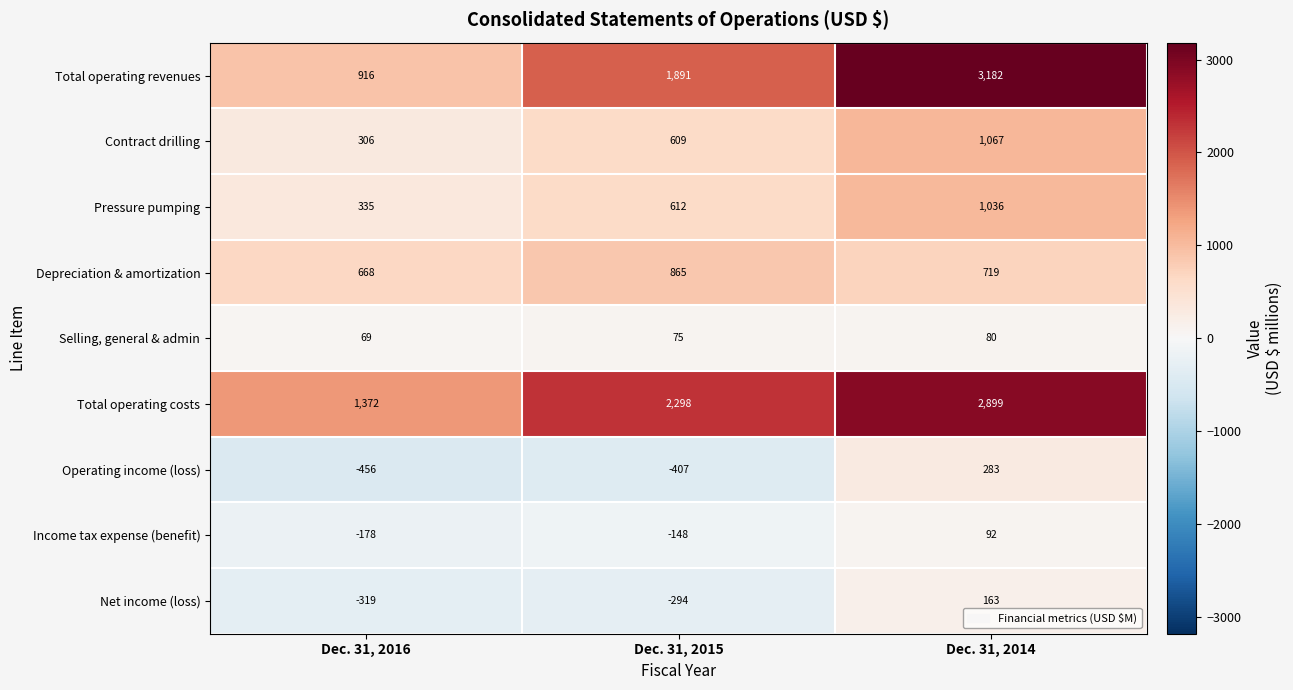

Read the Depreciation & amortization value at Dec. 31, 2014, to the nearest 10.

720